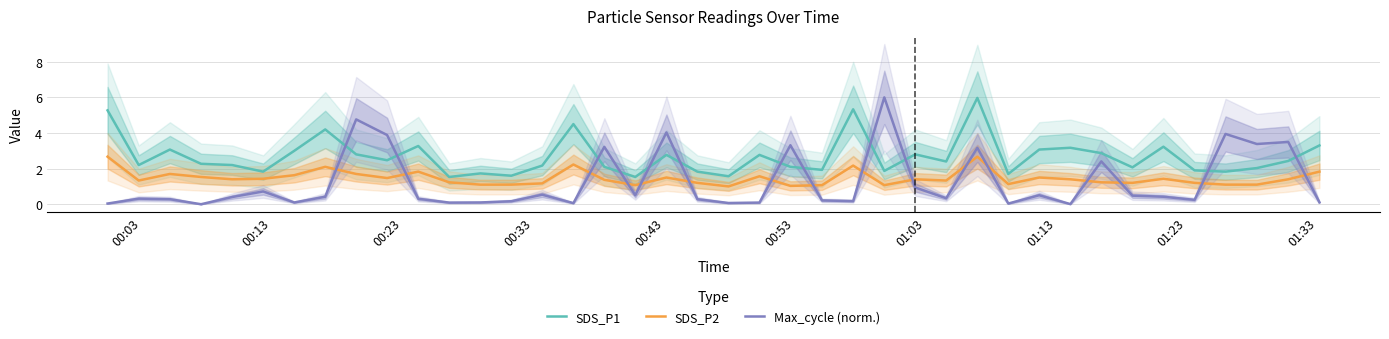

After their last crossing, which series has the higher values: SDS_P1 or Max_cycle (norm.)?

SDS_P1